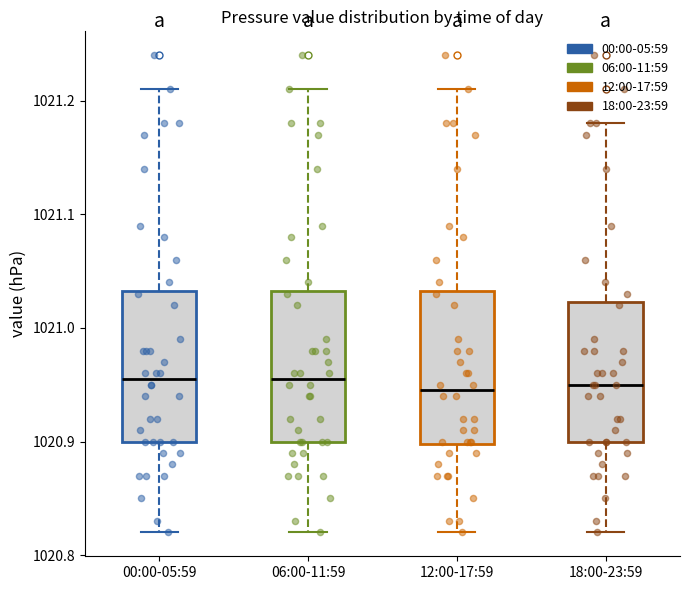

Reading left to right, transcribe this box plot: for each box, give where its median line is, the range the box spans, and where its two whiskers end, as read against the y-axis. The values are not printed on the chart, so give them approximately, as read against the axis.

00:00-05:59: median 1020.96, box 1020.90 to 1021.03, whiskers 1020.82 to 1021.21
06:00-11:59: median 1020.96, box 1020.90 to 1021.03, whiskers 1020.82 to 1021.21
12:00-17:59: median 1020.95, box 1020.90 to 1021.03, whiskers 1020.82 to 1021.21
18:00-23:59: median 1020.95, box 1020.90 to 1021.02, whiskers 1020.82 to 1021.18